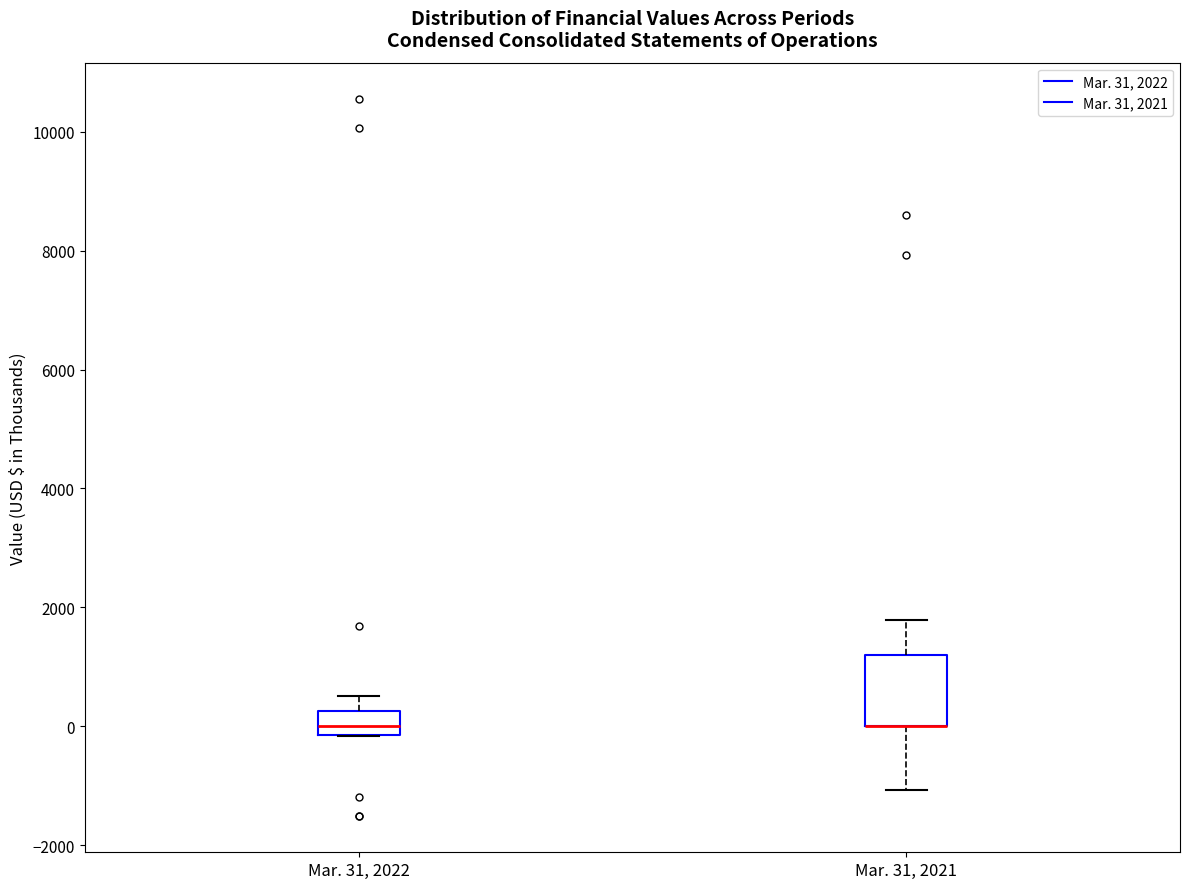

Where is the lower edge of the box for Mar. 31, 2022 on the y-axis? The values are not printed on the chart, so give them approximately, as read against the axis.

-200